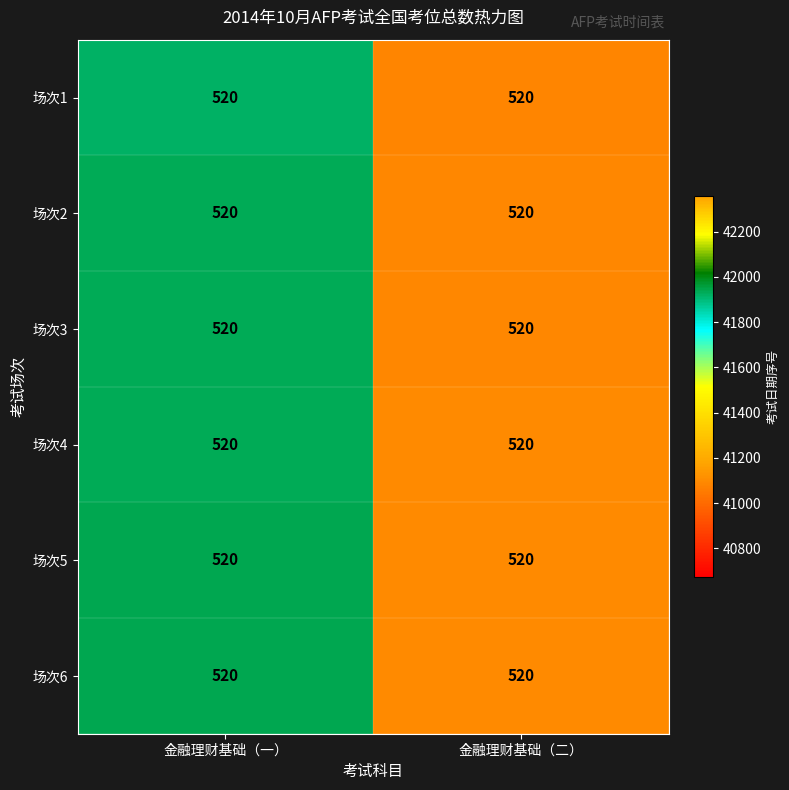

Which category has the highest value across all series?

金融理财基础（一）